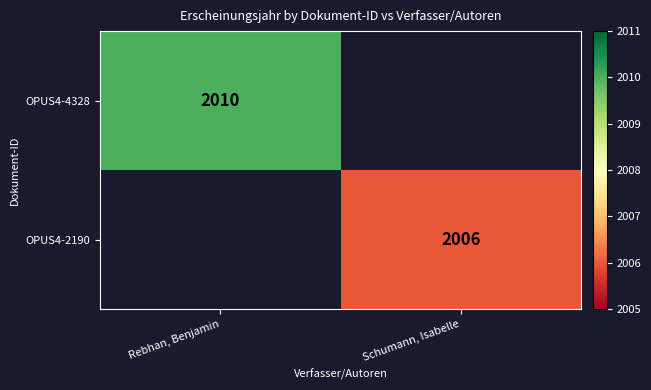

Is it true that OPUS4-4328 equals 2775 at Rebhan, Benjamin?

False